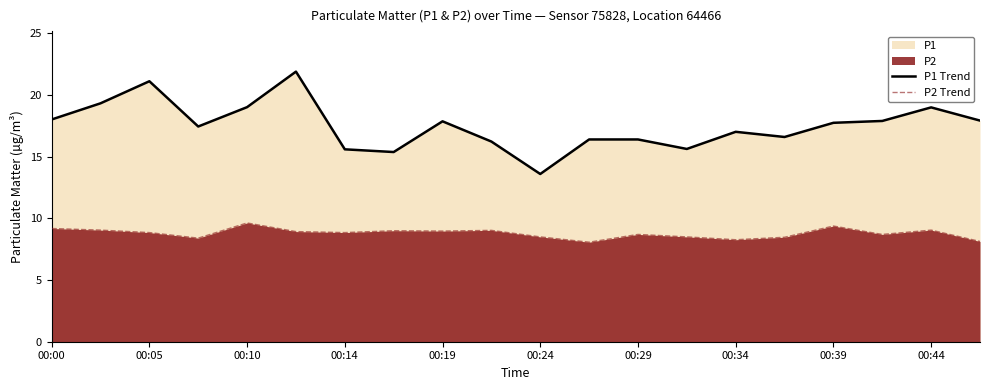

What is the minimum value for P2 Trend?

8.1